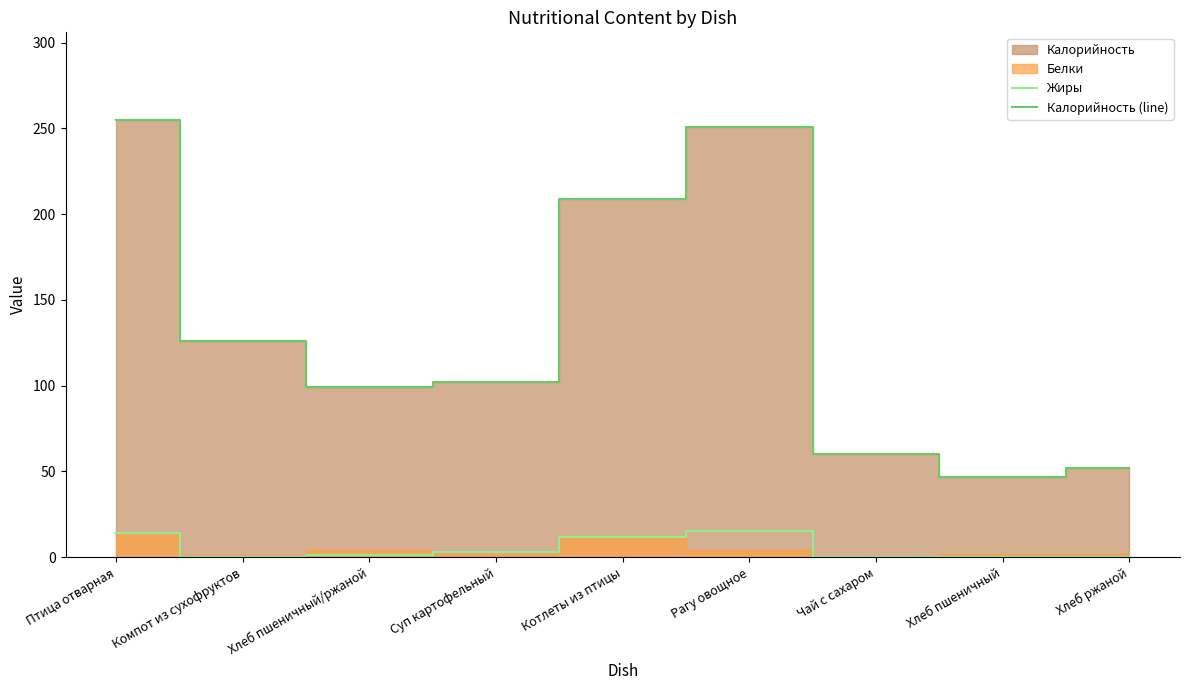

How many interior local valleys does the Калорийность (line) series have?

2